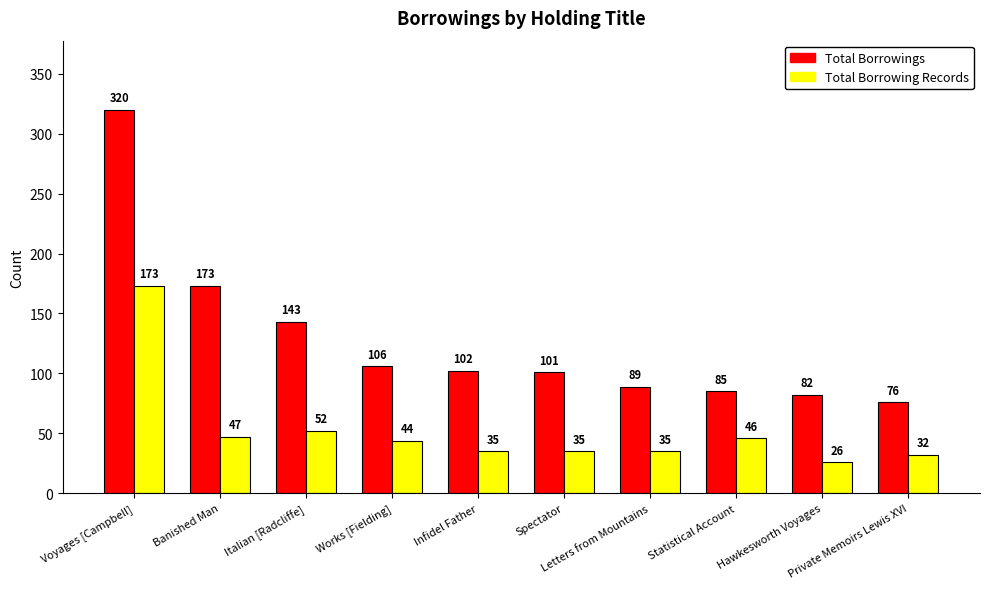

How many values in the Total Borrowing Records series are below 44?

5